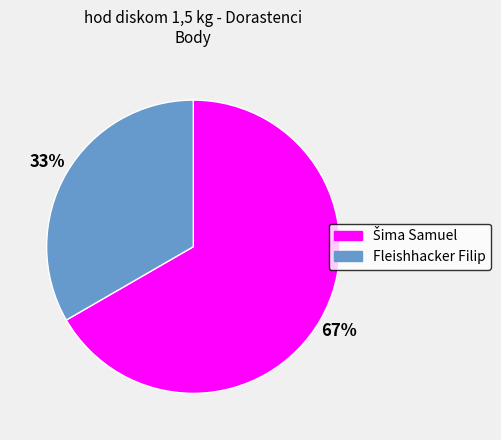

To the nearest percent, what portion does Fleishhacker Filip represent?

33%